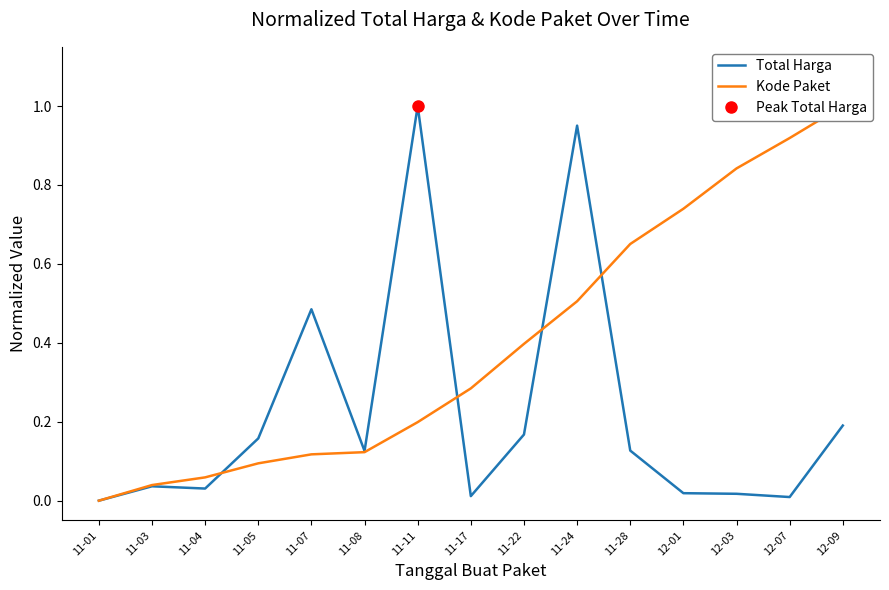

Reading left to right, extract all data points from this chart.

Total Harga: 0.0	0.0	0.0	0.2	0.5	0.1	1.0	0.0	0.2	1.0	0.1	0.0	0.0	0.0	0.2
Kode Paket: 0.0	0.0	0.1	0.1	0.1	0.1	0.2	0.3	0.4	0.5	0.7	0.7	0.8	0.9	1.0